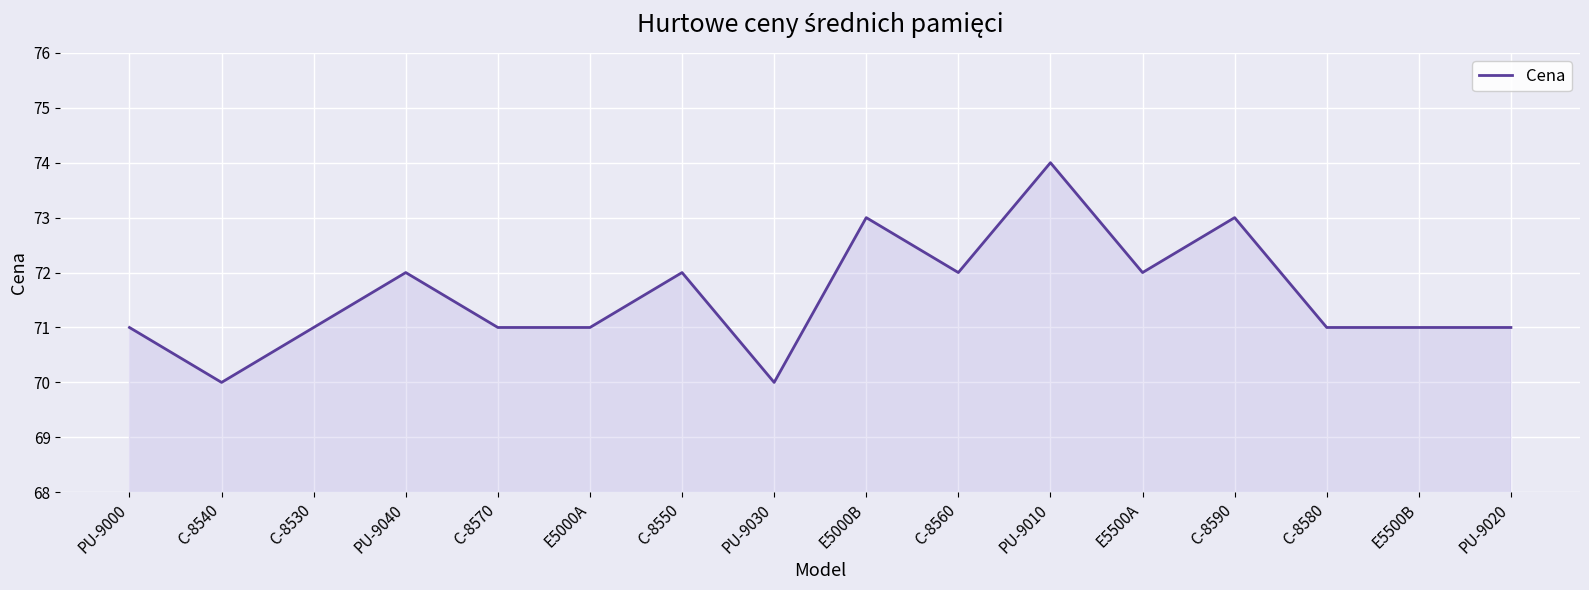

Is it true that the value at PU-9020 is 71?

True